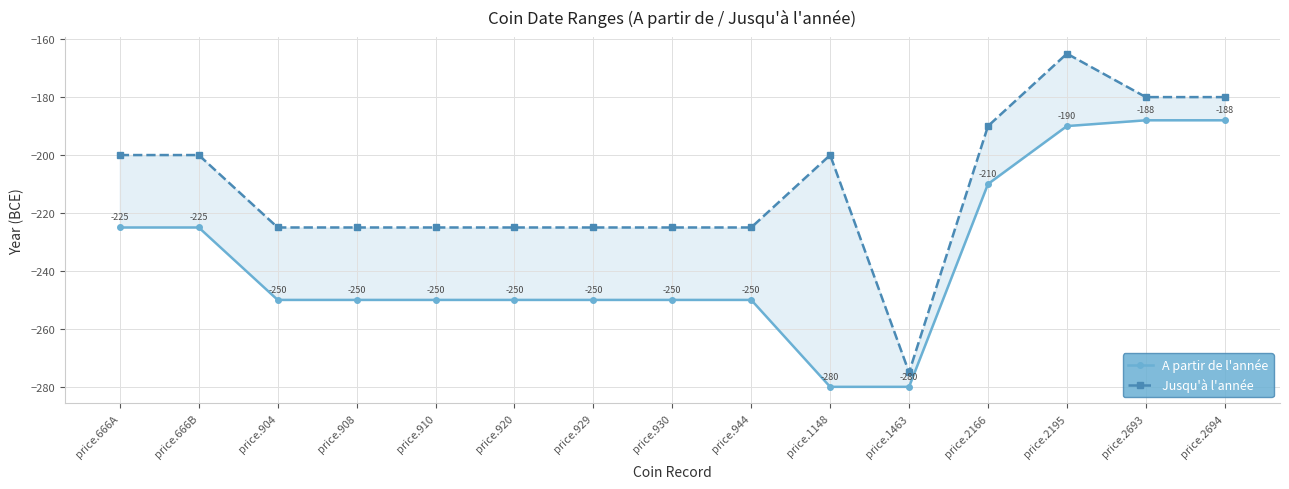

What is the label of the 13th point from the left?

price.2195